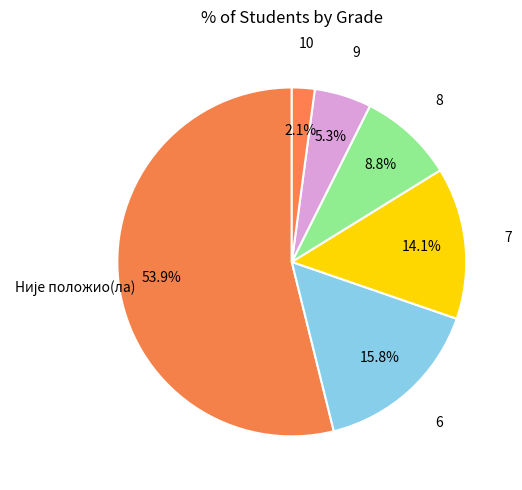

Do 9 and 6 together represent more than half of the pie?

No